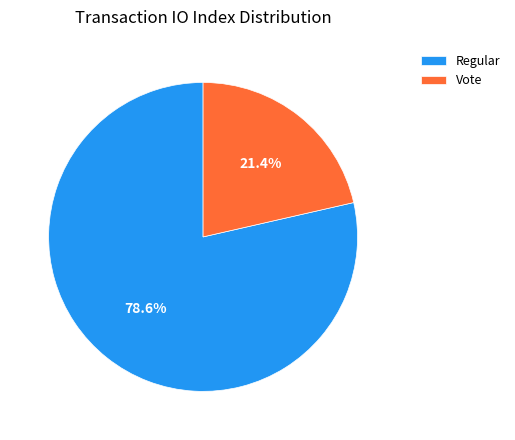

What is the majority slice?

Regular